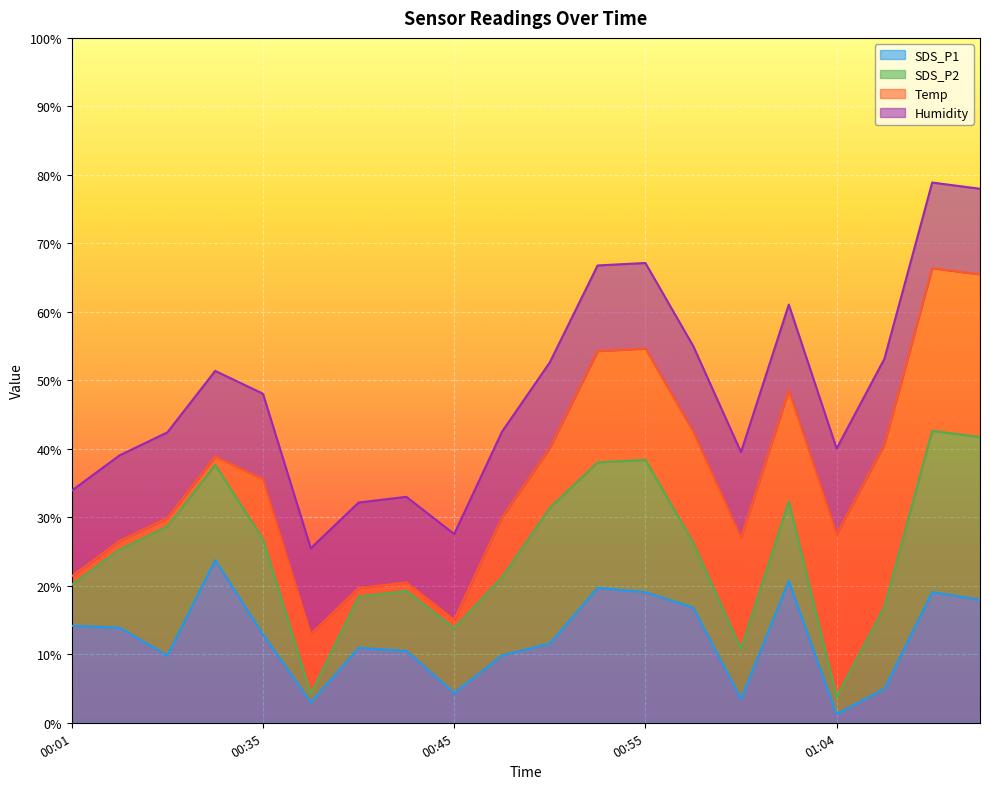

What is the highest value of the SDS_P1 series?

23.8